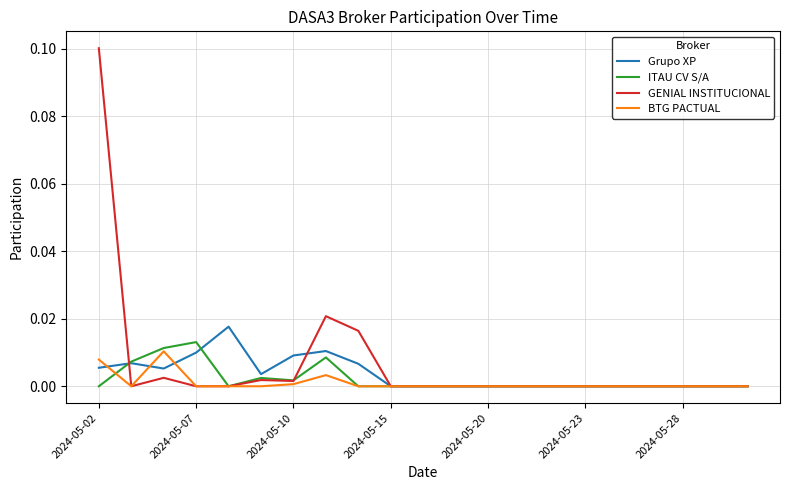

Which series has the widest spread of values?

GENIAL INSTITUCIONAL